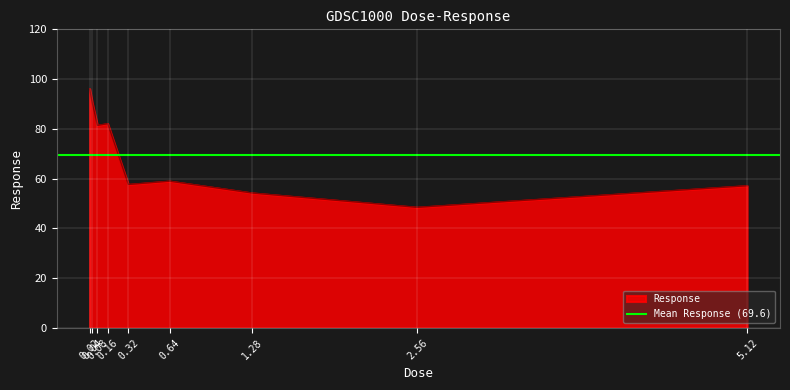

Rank the categories by value from lowest to highest.

2.56, 1.28, 5.12, 0.32, 0.64, 0.08, 0.16, 0.04, 0.02